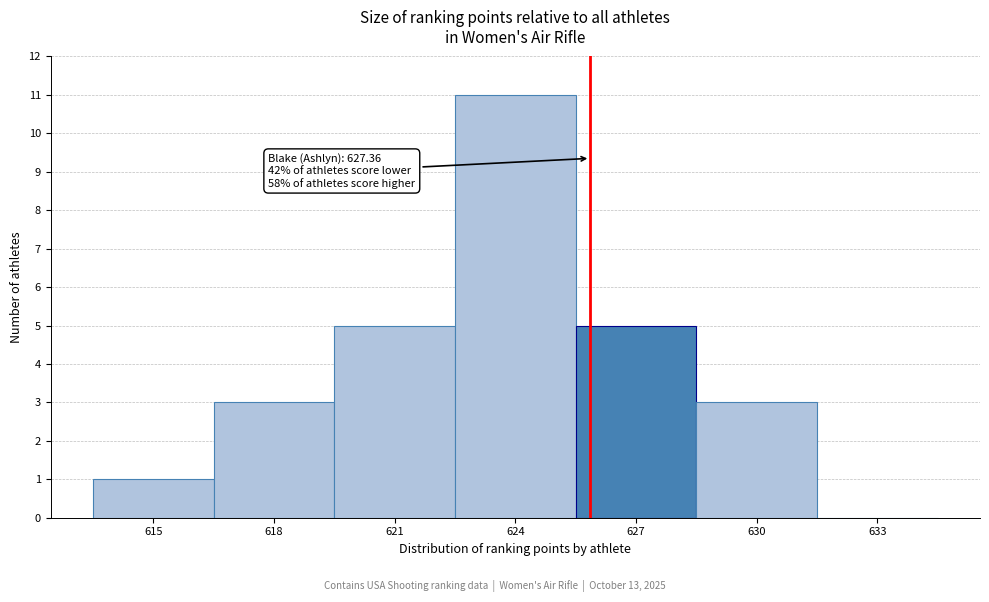

Reading left to right, what are all the values shown in this chart?

615=1	618=3	621=5	624=11	627=5	630=3	633=0